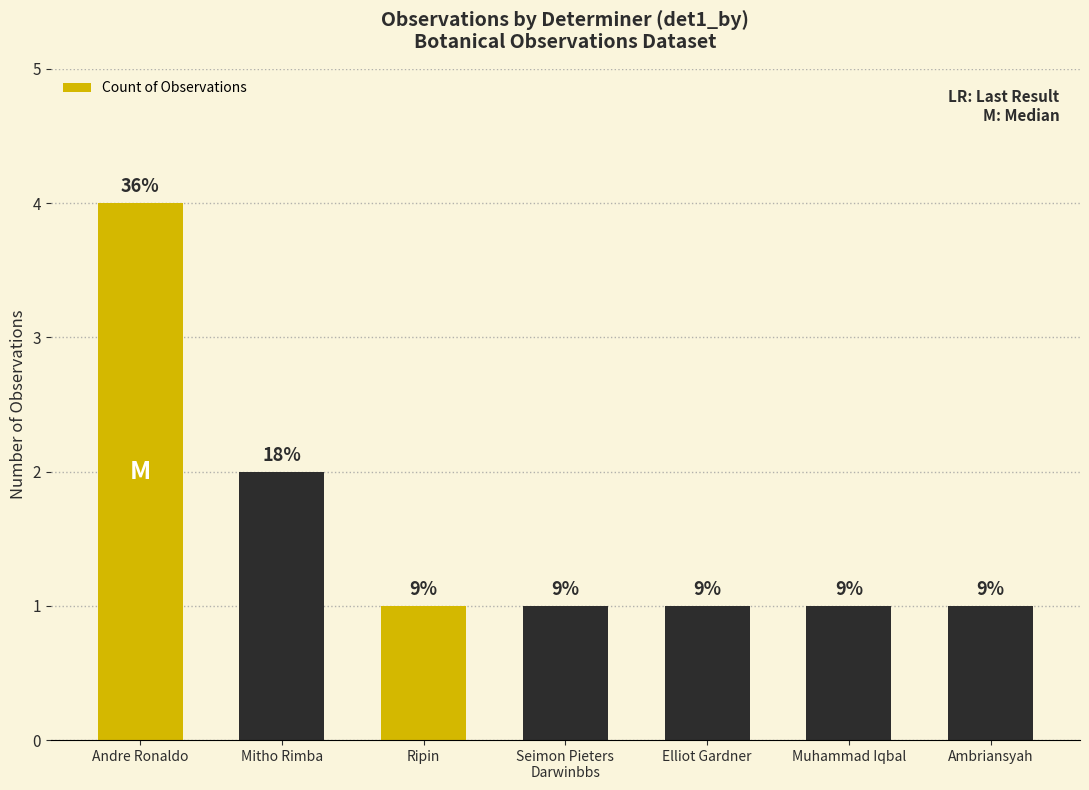

True or false: the data shows 2 at Mitho Rimba.

True